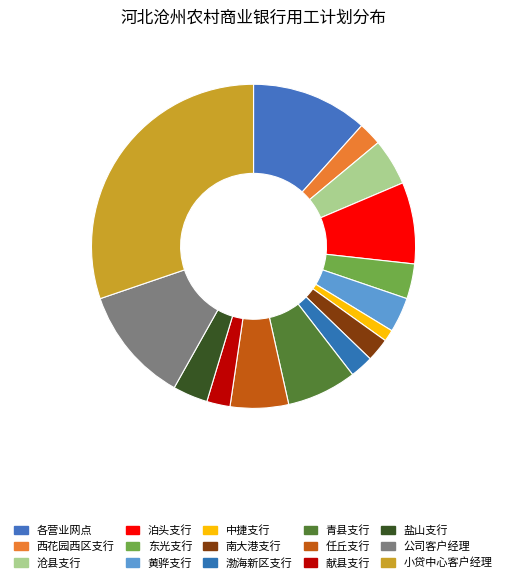

Count the number of slices in the pie.

15